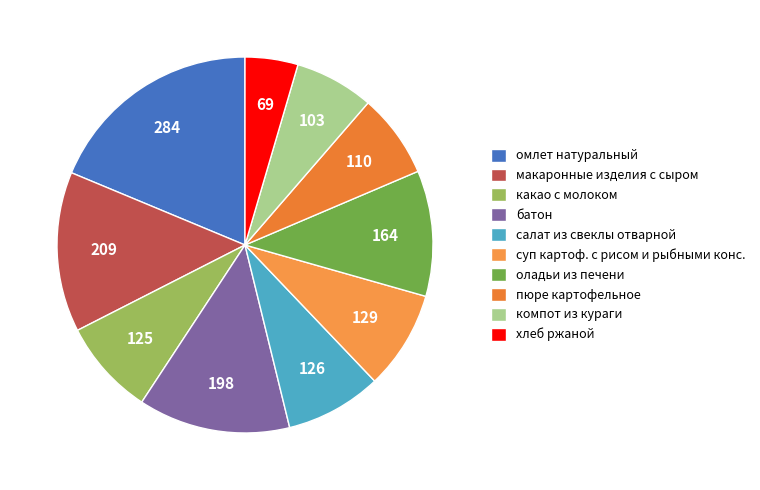

Rank the categories by value from lowest to highest.

хлеб ржаной, компот из кураги, пюре картофельное, какао с молоком, салат из свеклы отварной, суп картоф. с рисом и рыбными консервами, оладьи из печени, батон, макаронные изделия отварные с сыром, омлет натуральный